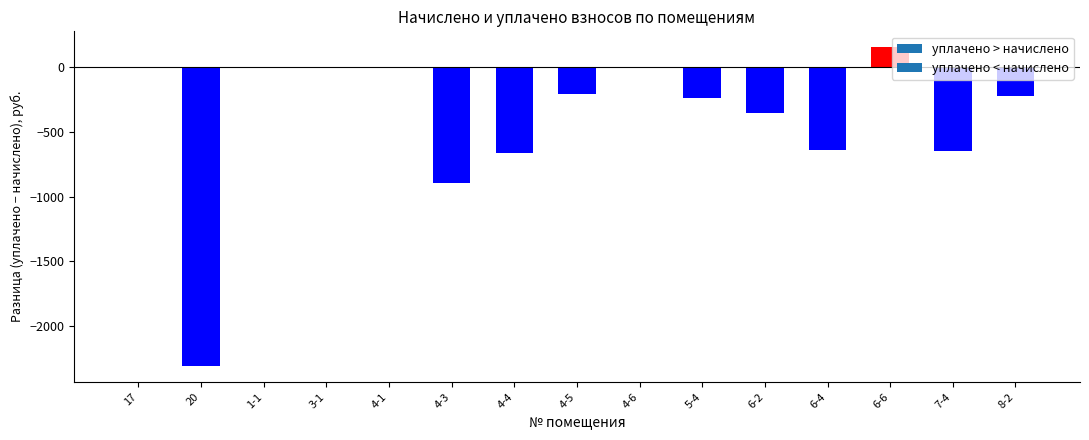

Where is the data nearest to the value -1078?

4-3